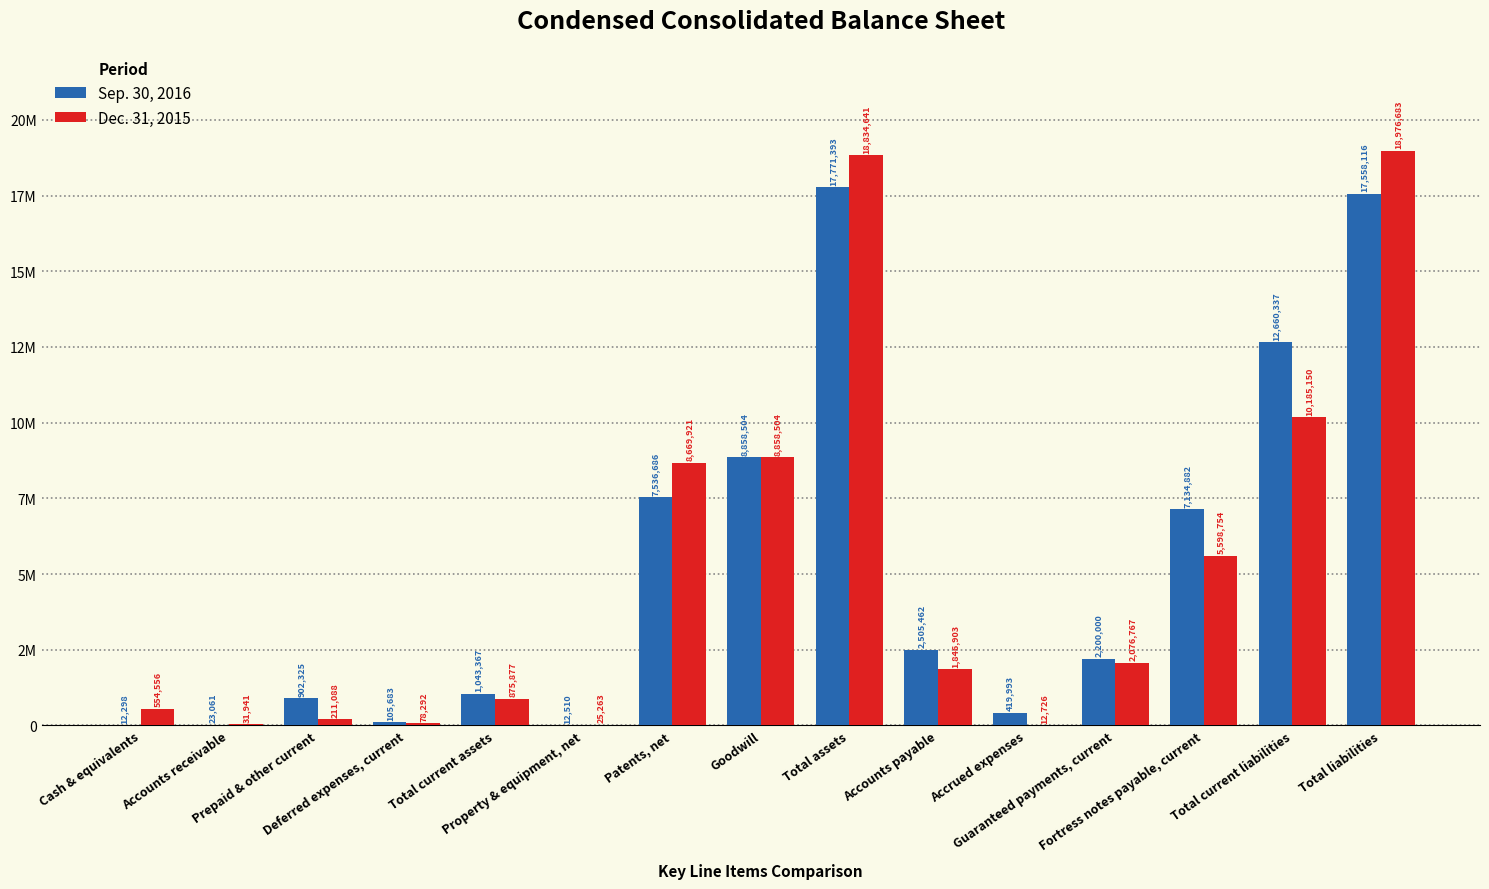

What is the label of the 1st bar from the right?

Total liabilities